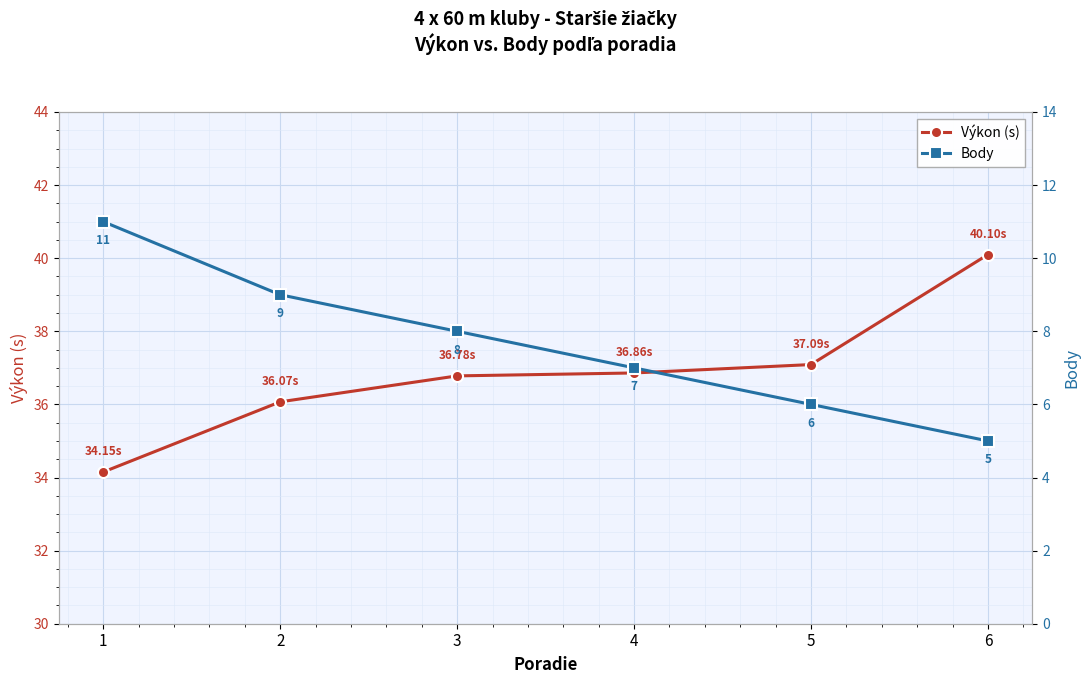

At how many categories does at least one series exceed 8?

6